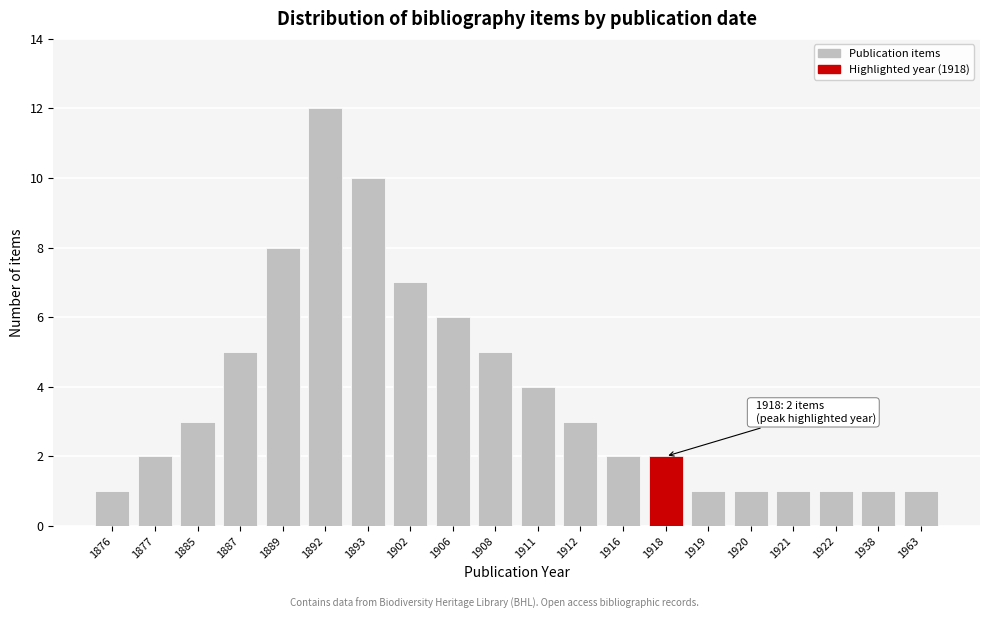

Reading right to left, extract all data points from this chart.

1	1	1	1	1	1	2	2	3	4	5	6	7	10	12	8	5	3	2	1